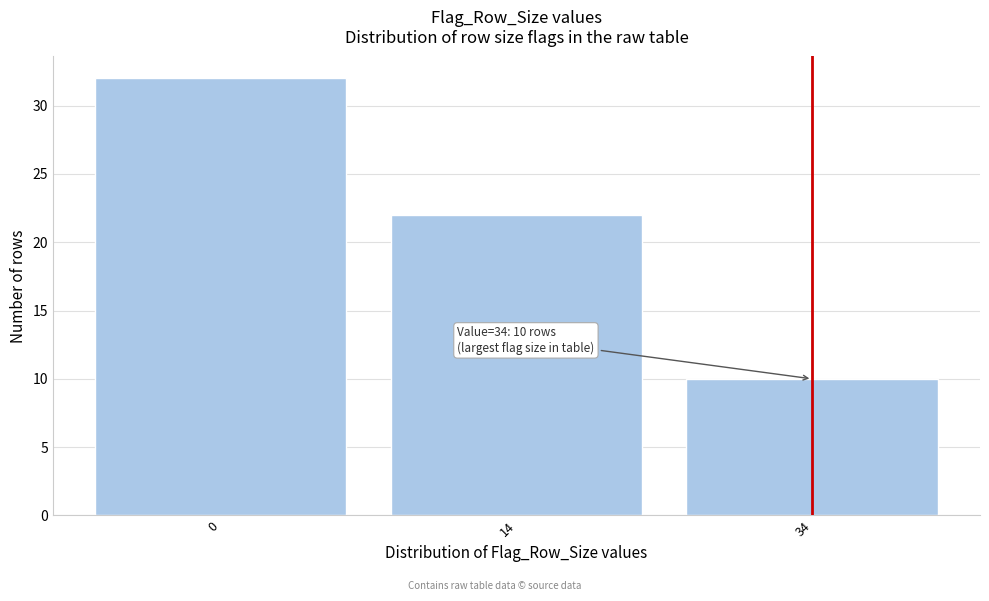

Reading left to right, extract all data points from this chart.

0=32	14=22	34=10